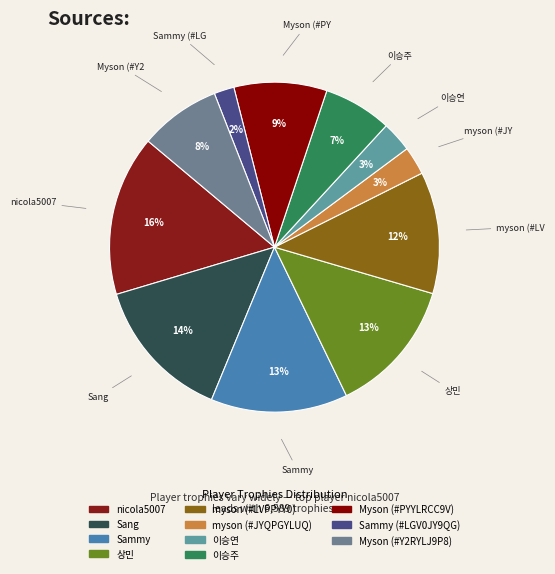

To the nearest percent, what is the average slice percentage?

9%